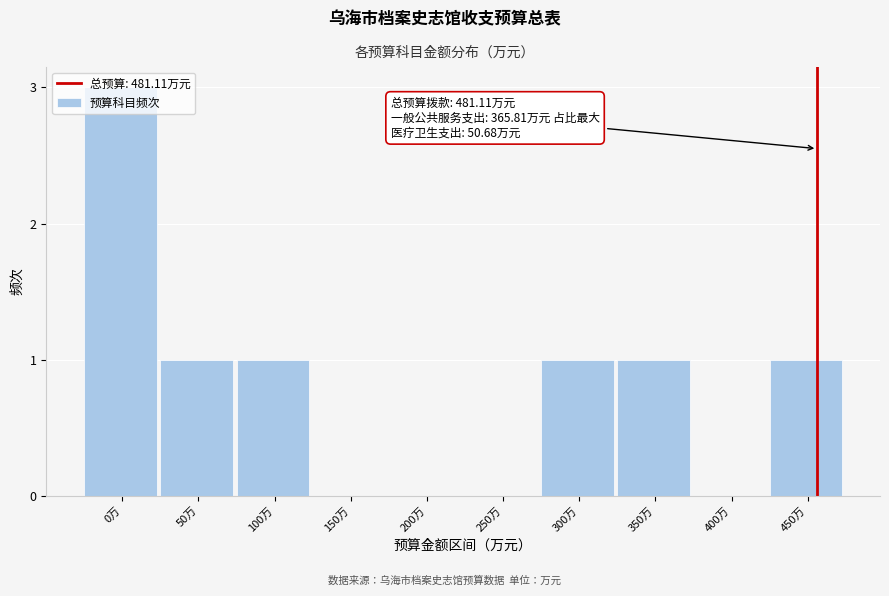

At which category does the chart reach its peak across all series?

0万